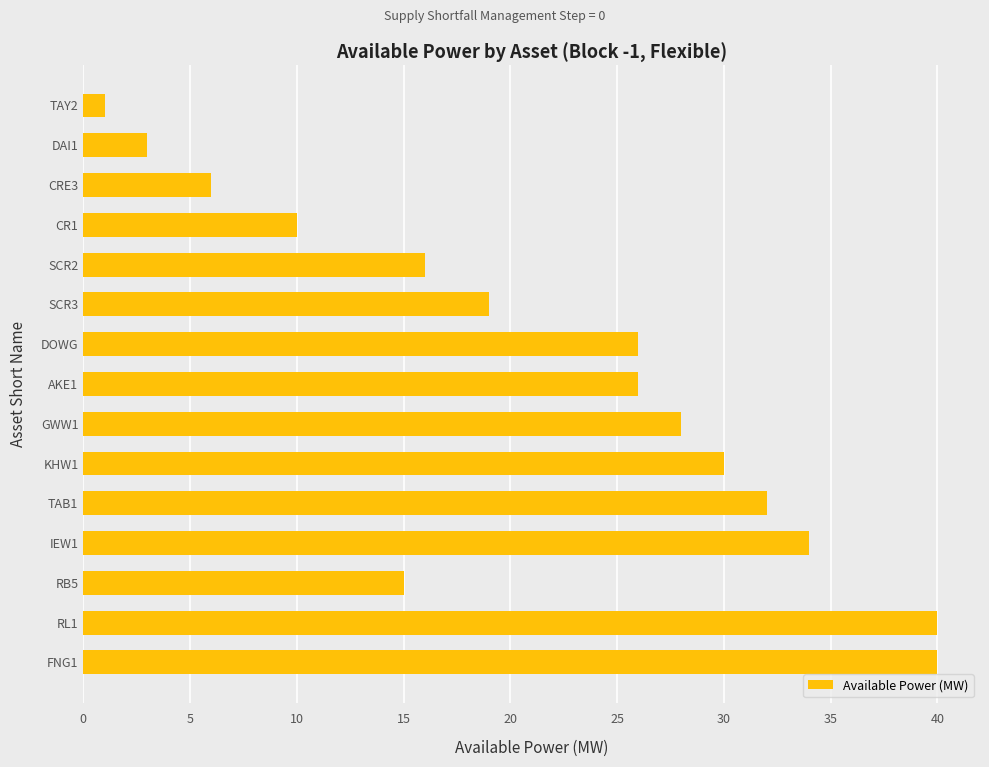

What is the difference between the maximum and minimum values?

39